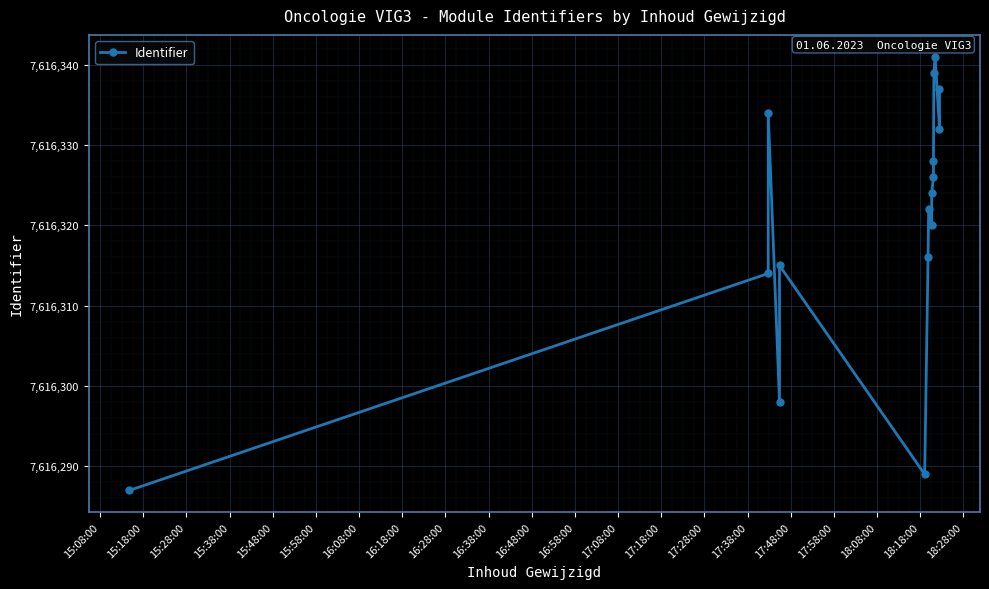

Approximately how many times larger is the value at 17:38:00 compared to 15:48:00?

1.0